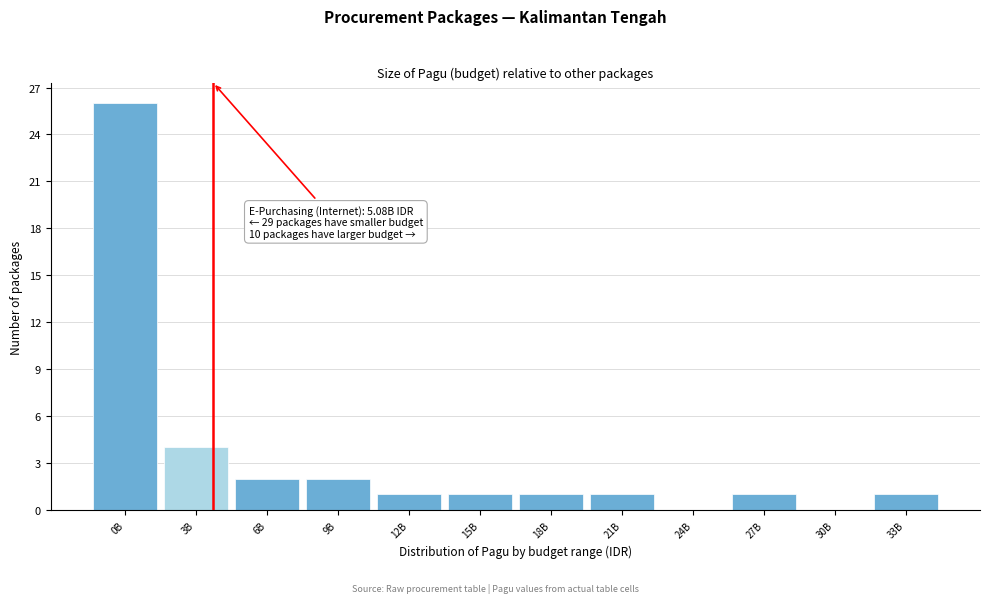

Reading left to right, transcribe all the data shown in this chart.

0B=26	3B=4	6B=2	9B=2	12B=1	15B=1	18B=1	21B=1	24B=0	27B=1	30B=0	33B=1